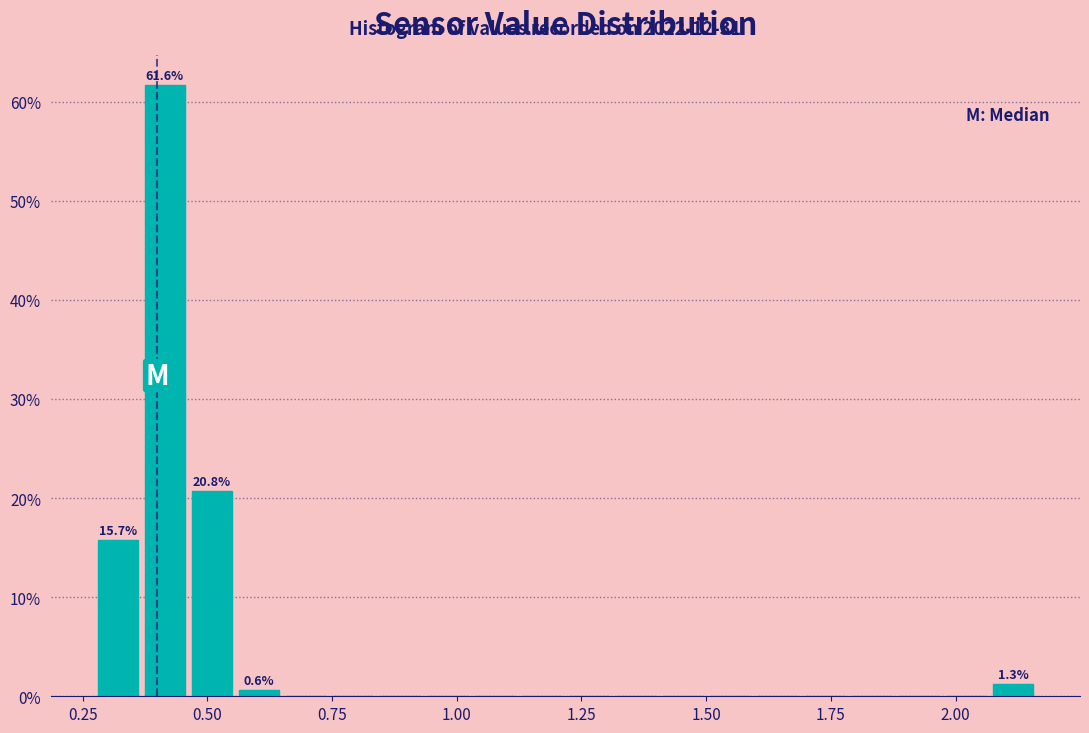

Read against the x-axis, roughly where is the centre of the tallest bar?

0.40